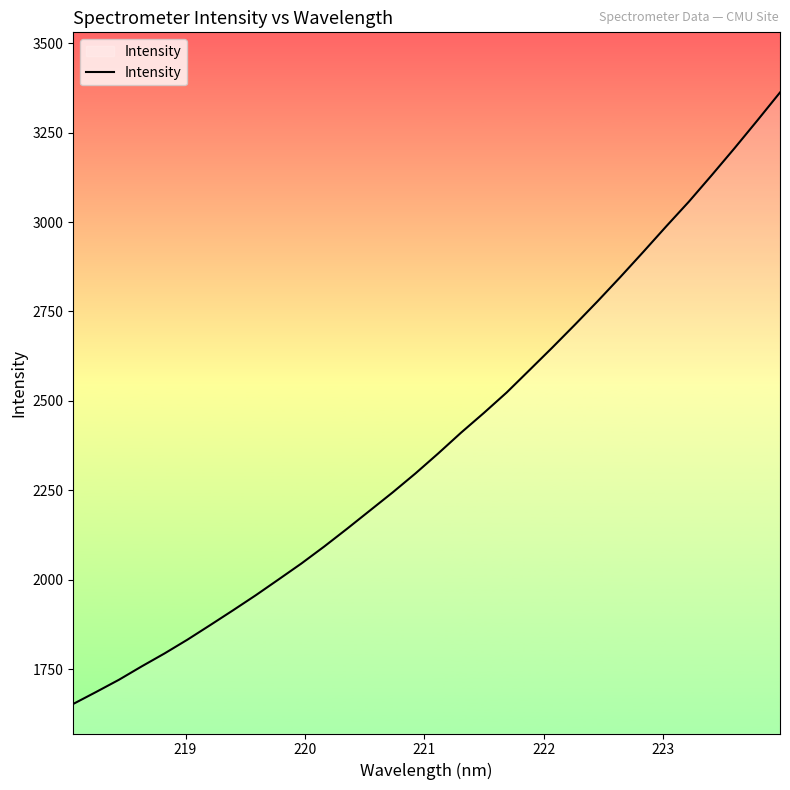

Reading right to left, extract all data points from this chart.

3362.0	3283.4	3206.0	3130.7	3056.9	2987.6	2916.6	2846.9	2779.1	2713.3	2648.9	2586.1	2523.5	2466.3	2411.2	2353.3	2297.3	2244.3	2193.5	2142.7	2093.1	2045.7	2001.1	1956.9	1914.7	1873.4	1832.6	1794.2	1758.1	1720.6	1686.5	1653.1